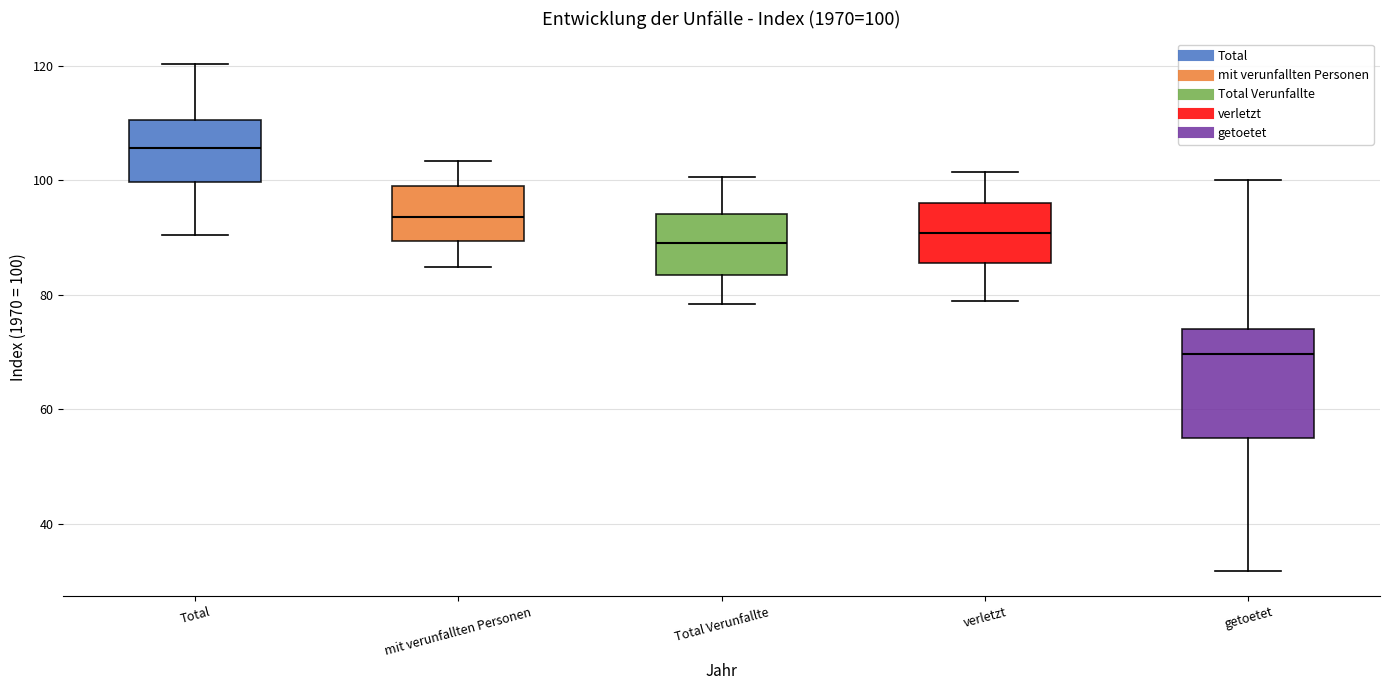

Comparing the boxes themselves (not the whiskers), which one is the tallest?

getoetet